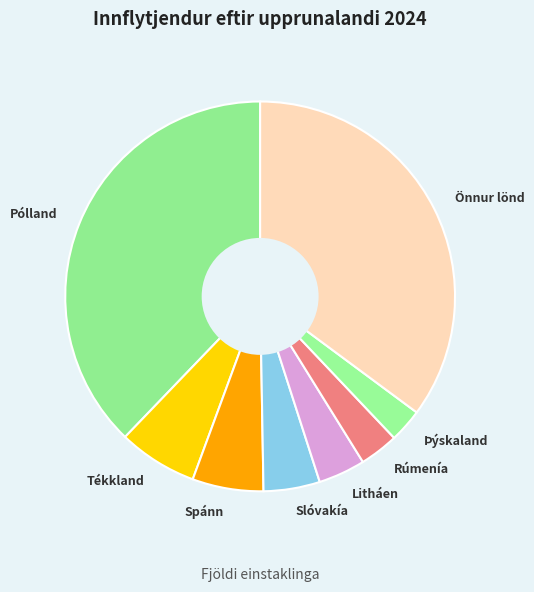

The Litháen slice represents 15% of the pie. True or false?

False